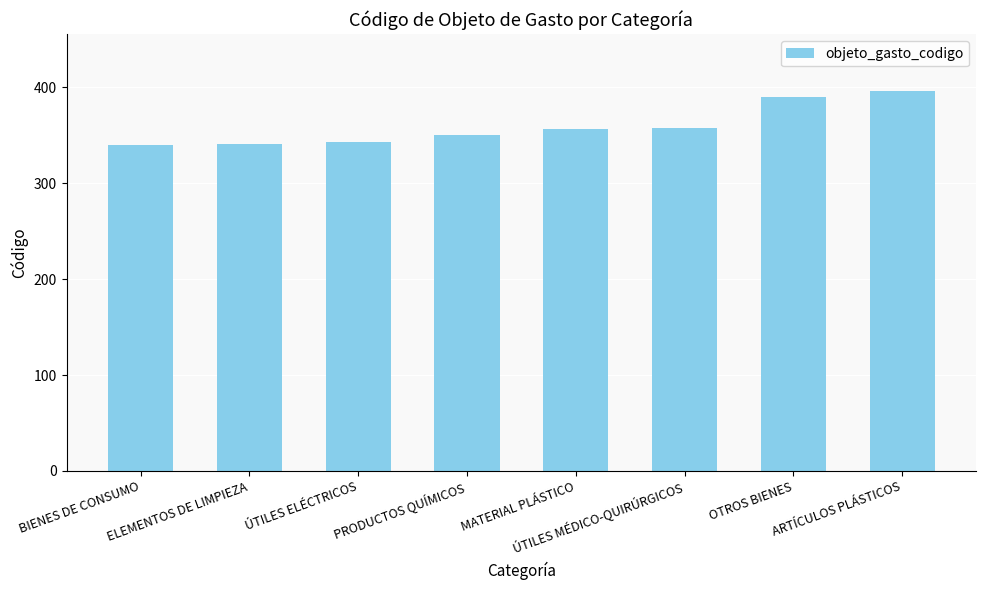

What is the greatest value displayed?

396